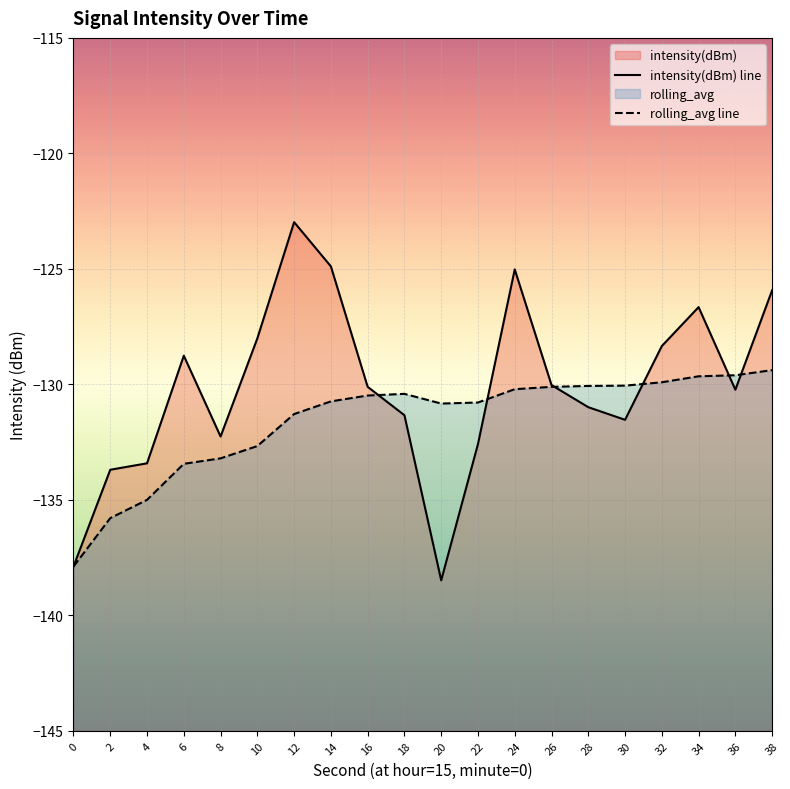

What is the total value across all series at 14?

-255.6